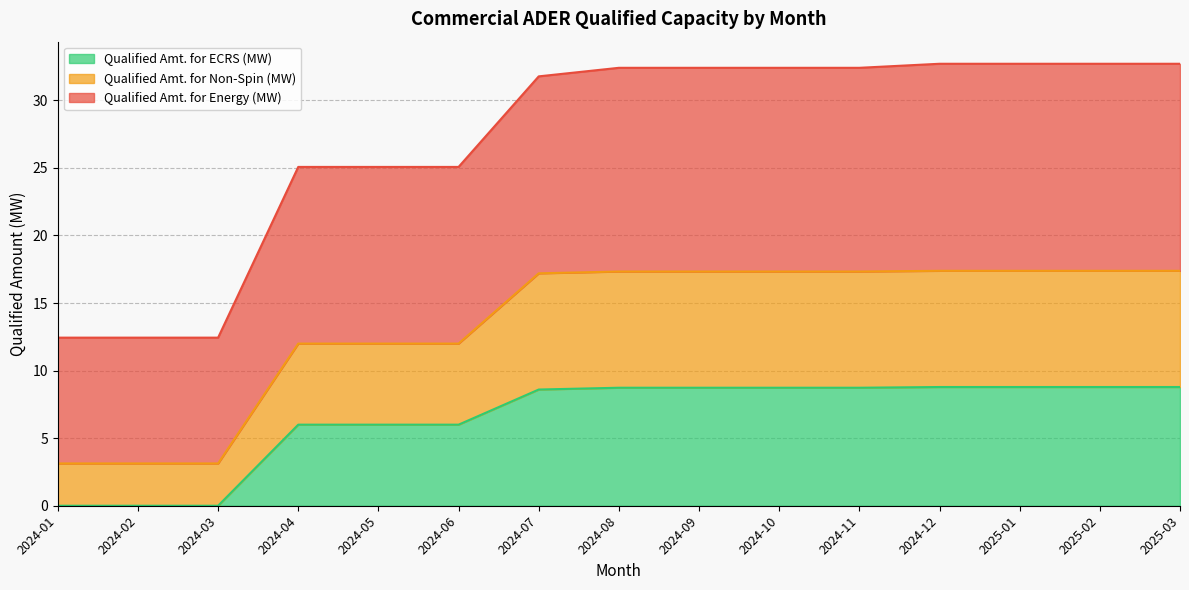

Where does the Qualified Amt. for ECRS (MW) series first go above 8?

2024-07